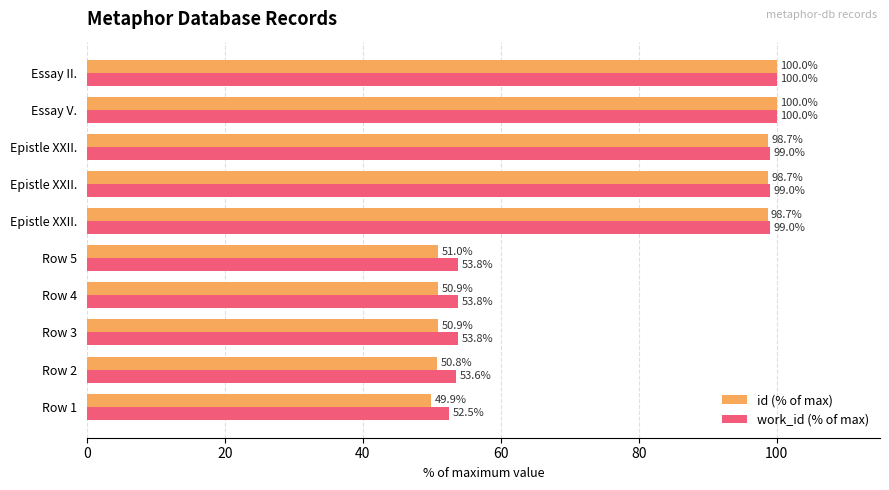

What is the greatest value displayed?

100.0